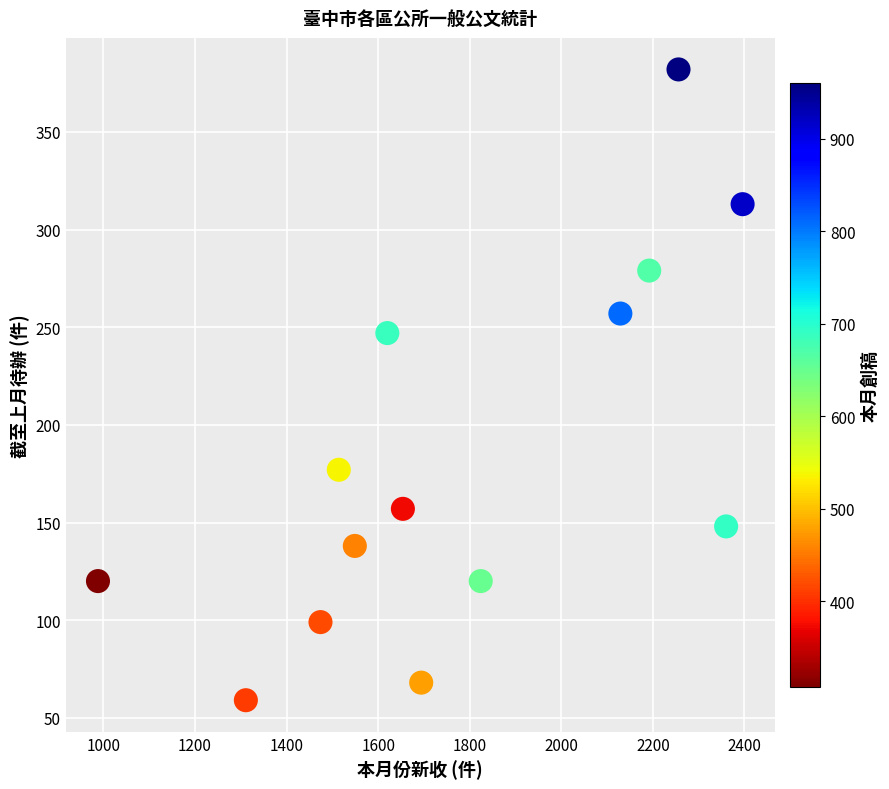

What is the range of X values (max minus min)?

1408